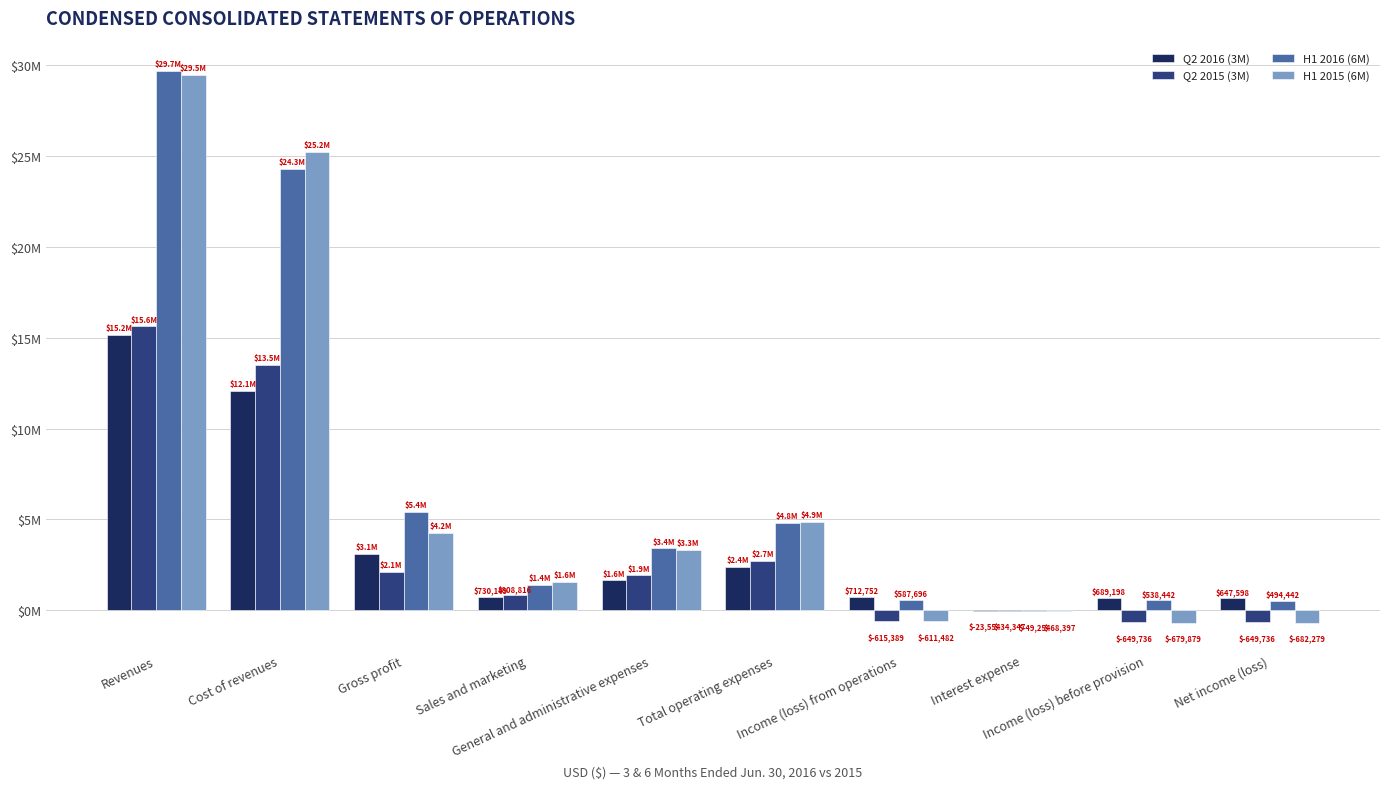

What are all the series names shown in the legend?

Q2 2016 (3M), Q2 2015 (3M), H1 2016 (6M), H1 2015 (6M)